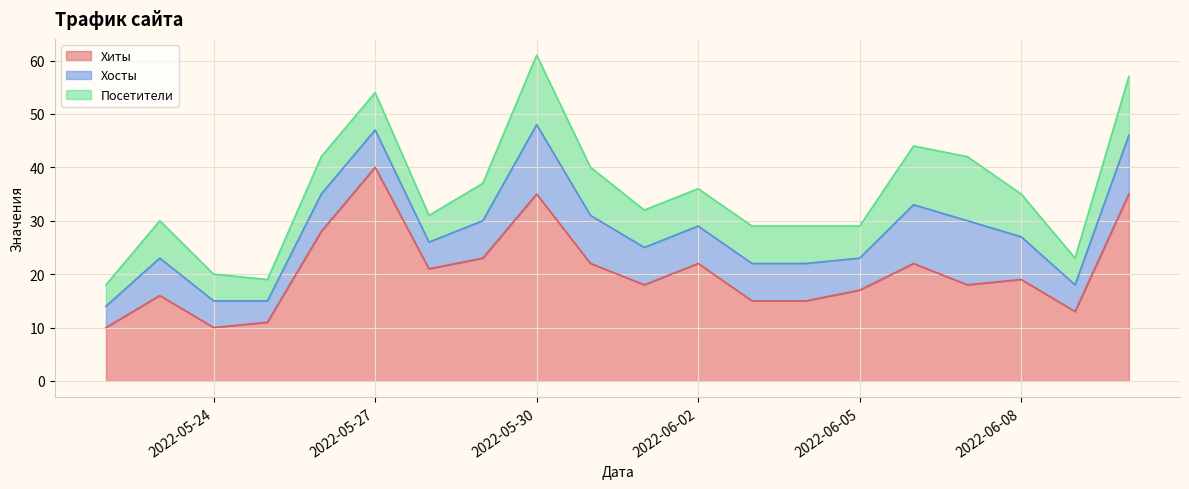

Does the chart display data point markers on the line(s)?

No